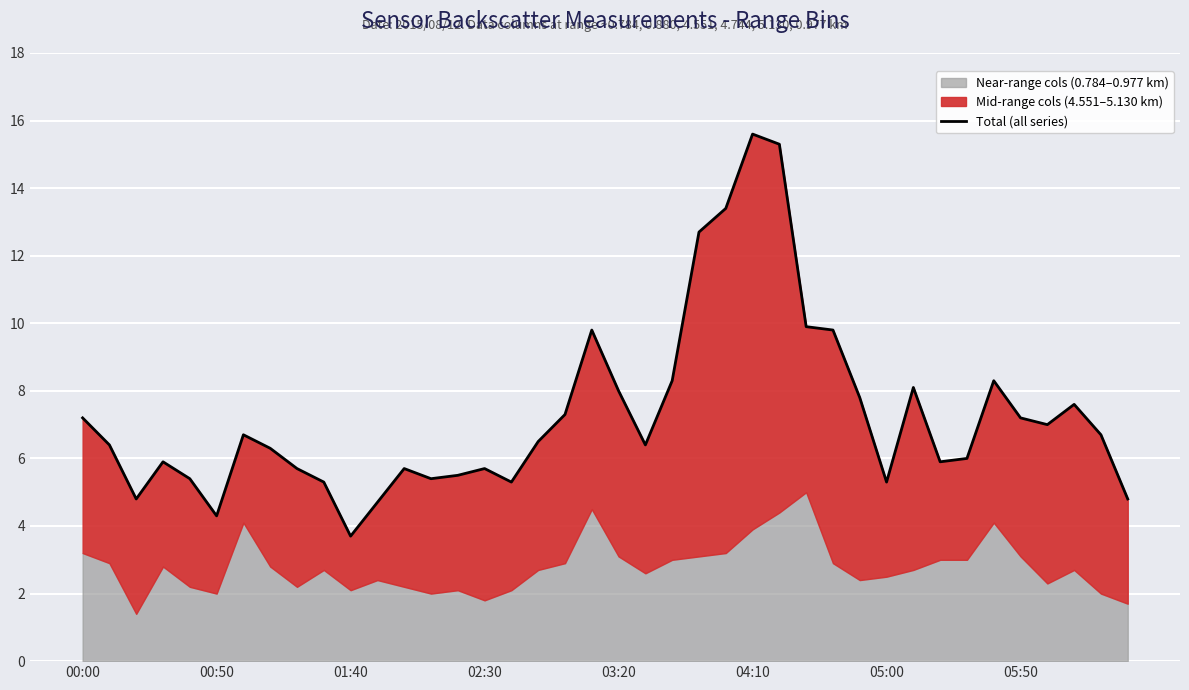

What is the difference between the values at 15 and 18?

1.6